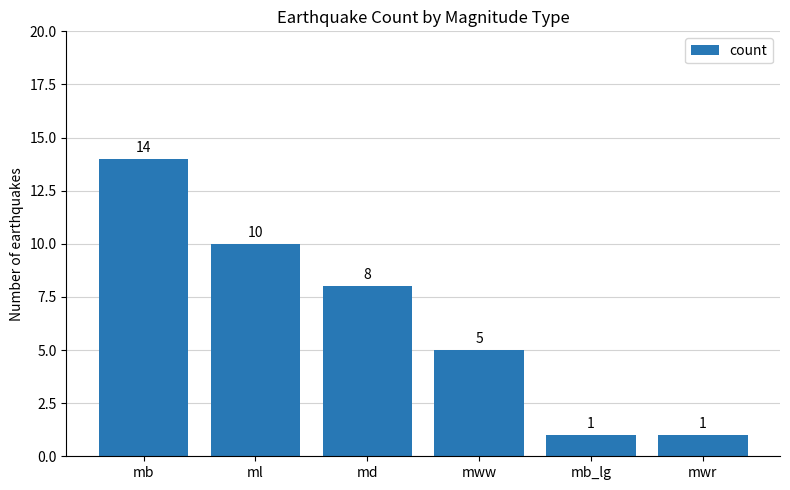

What is the difference between the maximum and minimum values?

13